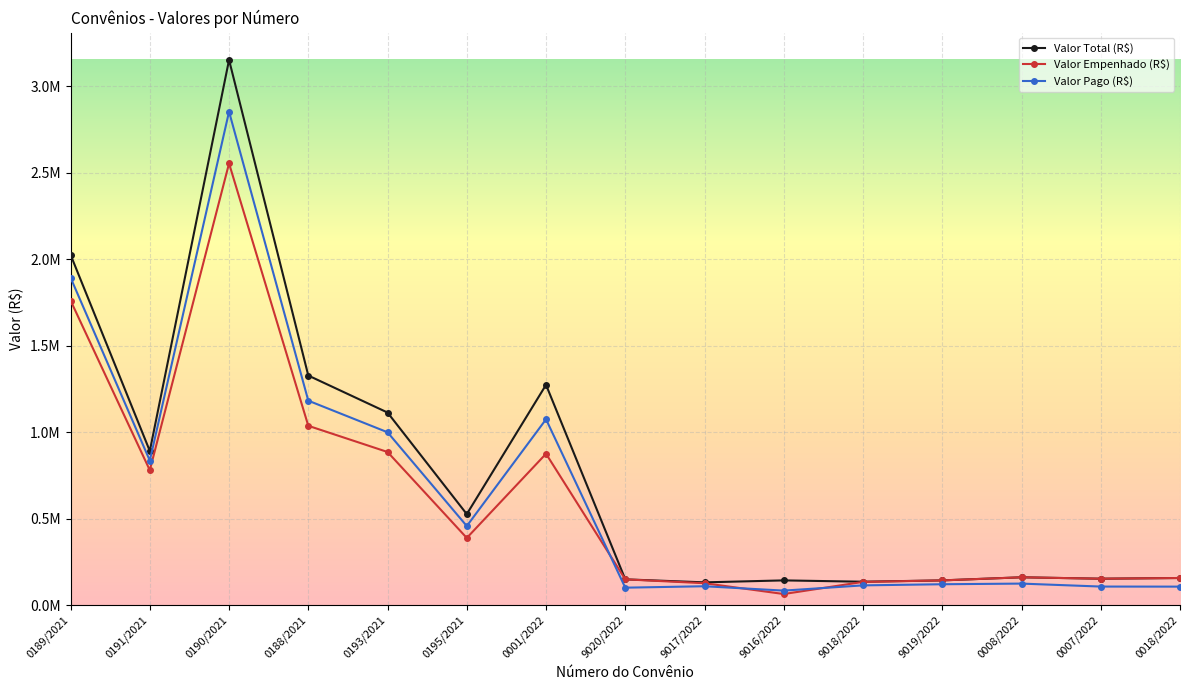

Count the number of data series in this chart.

3